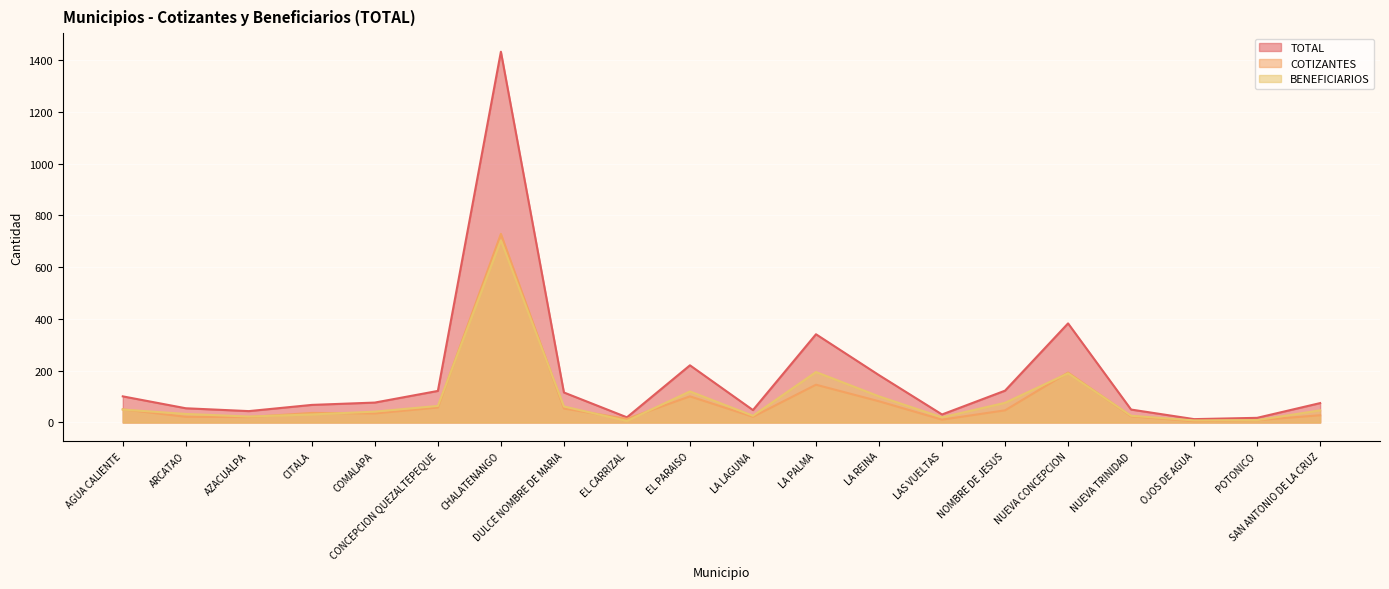

The value at DULCE NOMBRE DE MARIA is 116. True or false?

True